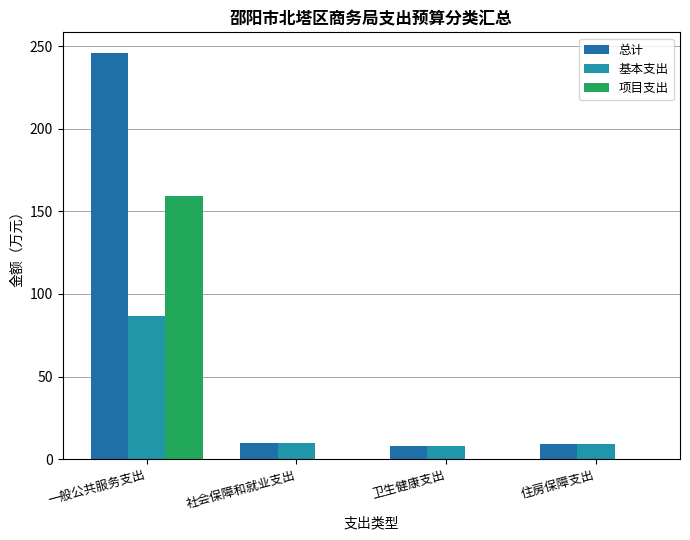

What are all the series names shown in the legend?

总计, 基本支出, 项目支出